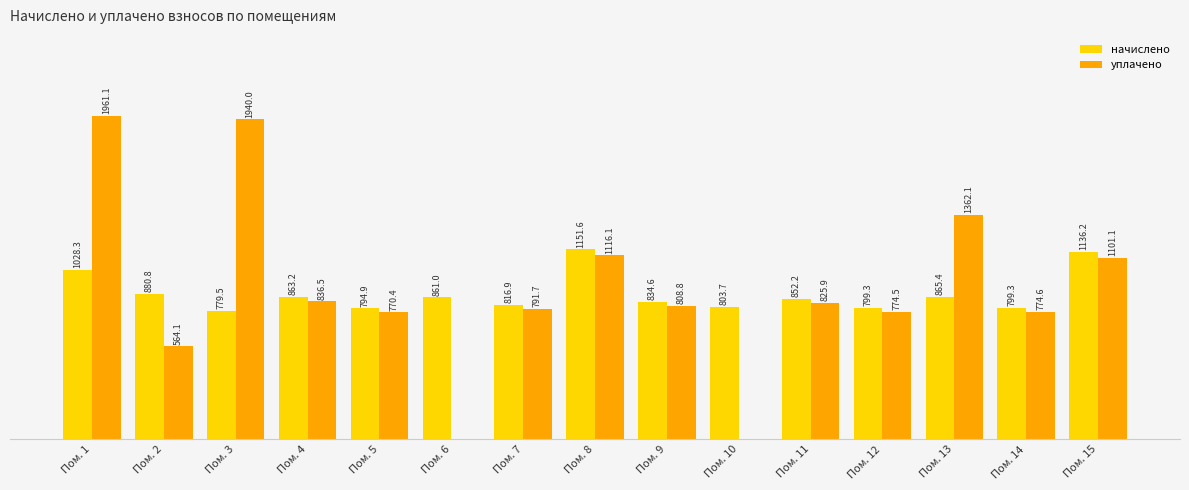

Read the уплачено value at Пом. 9.

808.8